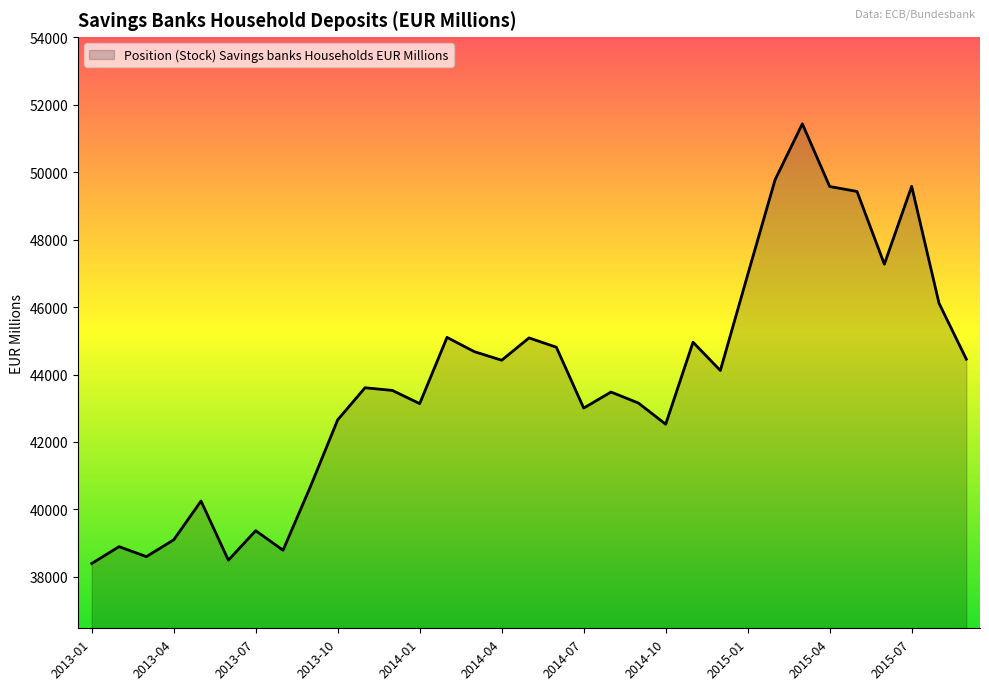

What is the greatest value displayed?

51434